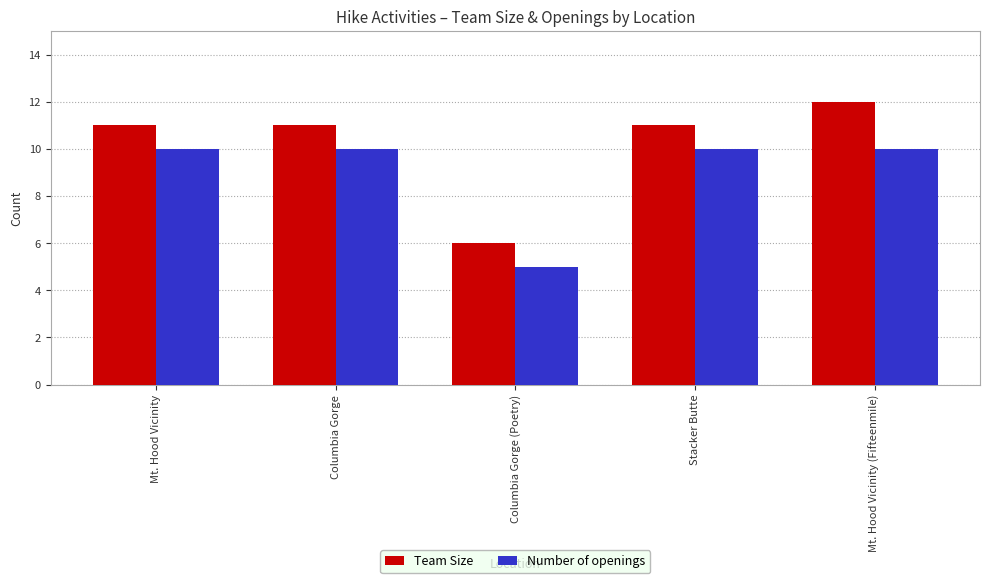

How many bars are there in total?

10